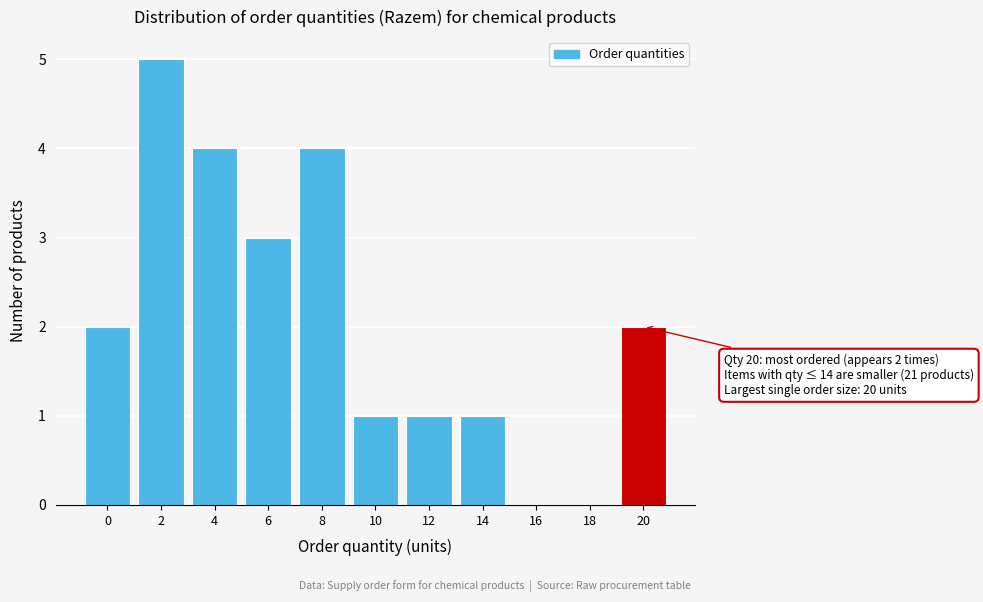

Reading left to right, what are all the values shown in this chart?

0=2	2=5	4=4	6=3	8=4	10=1	12=1	14=1	16=0	18=0	20=2